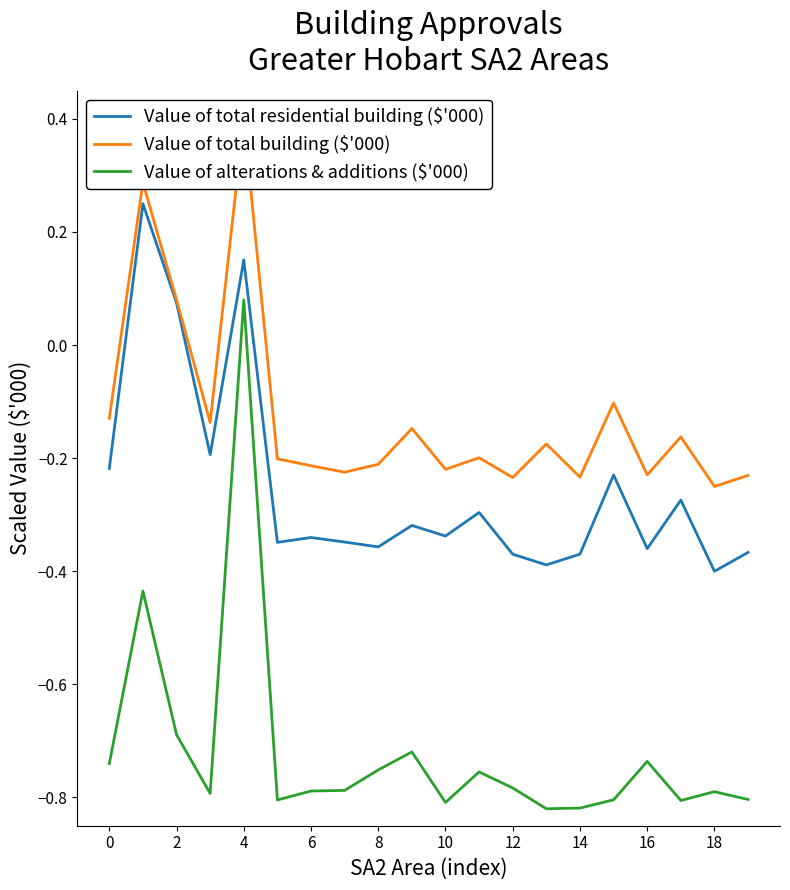

True or false: Value of total building ($'000) and Value of total residential building ($'000) intersect in this chart.

False